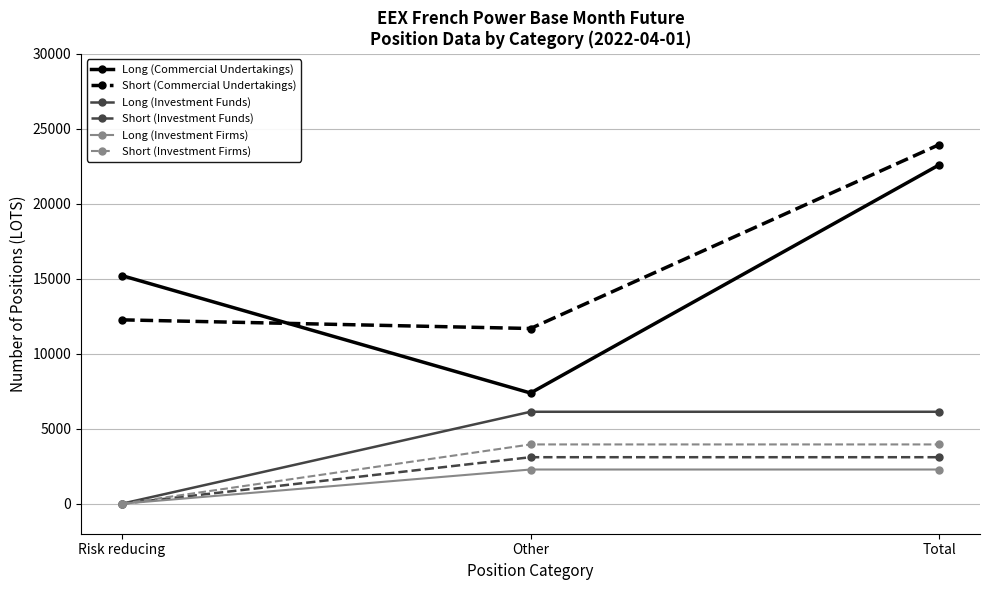

What is the spread (max minus min) of values at Other?

9401